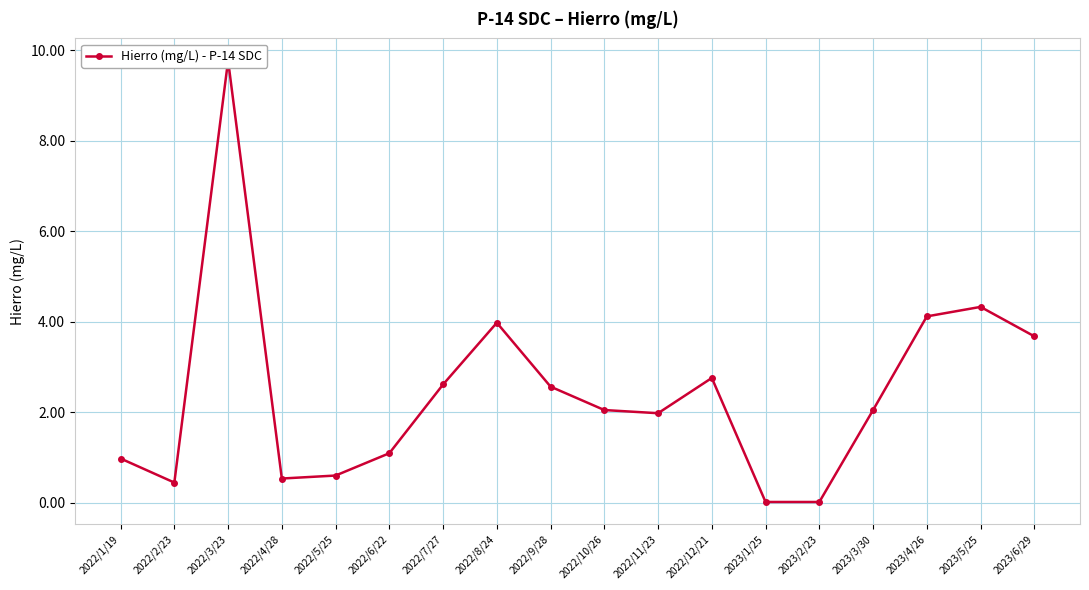

Reading left to right, extract all data points from this chart.

2022/1/19=1.0	2022/2/23=0.4	2022/3/23=9.8	2022/4/28=0.5	2022/5/25=0.6	2022/6/22=1.1	2022/7/27=2.6	2022/8/24=4.0	2022/9/28=2.6	2022/10/26=2.1	2022/11/23=2.0	2022/12/21=2.8	2023/1/25=0.0	2023/2/23=0.0	2023/3/30=2.0	2023/4/26=4.1	2023/5/25=4.3	2023/6/29=3.7